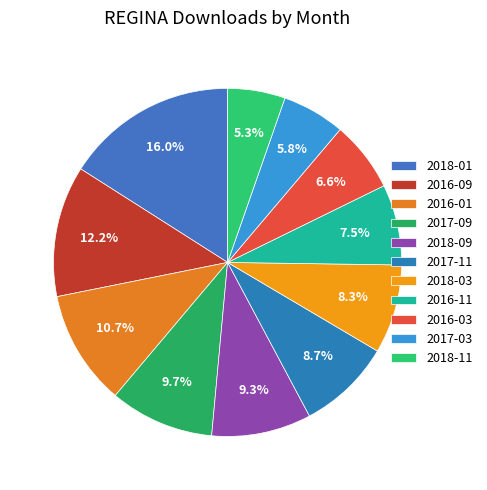

To the nearest percent, what portion does 2017-03 represent?

6%